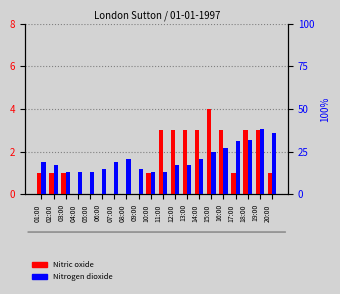

What is the sum of all Nitric oxide values?

31